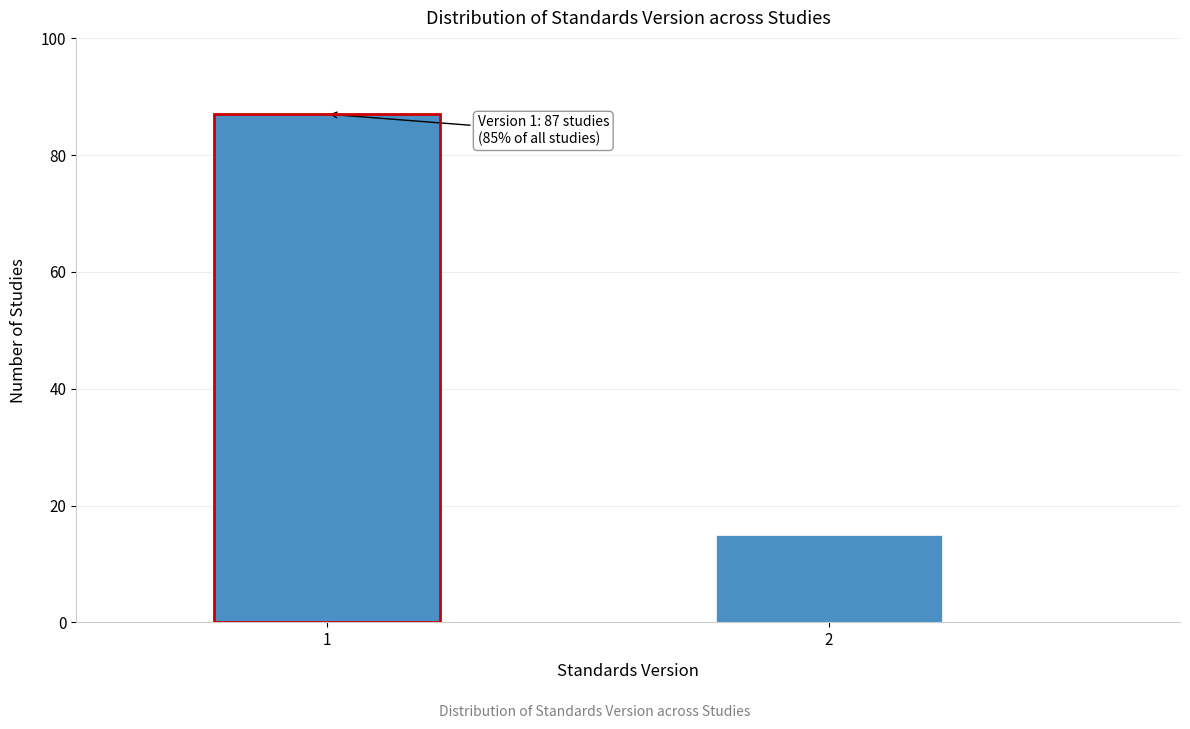

Reading left to right, transcribe all the data shown in this chart.

87	15